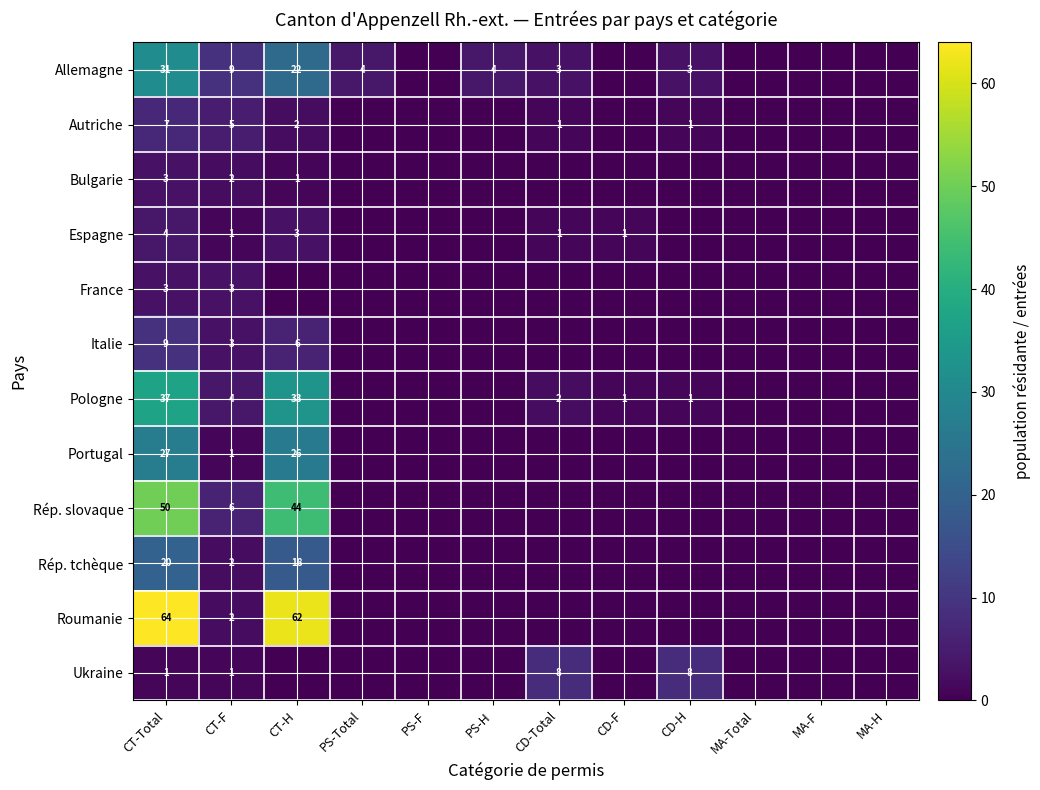

At how many categories does at least one series exceed 26?

2